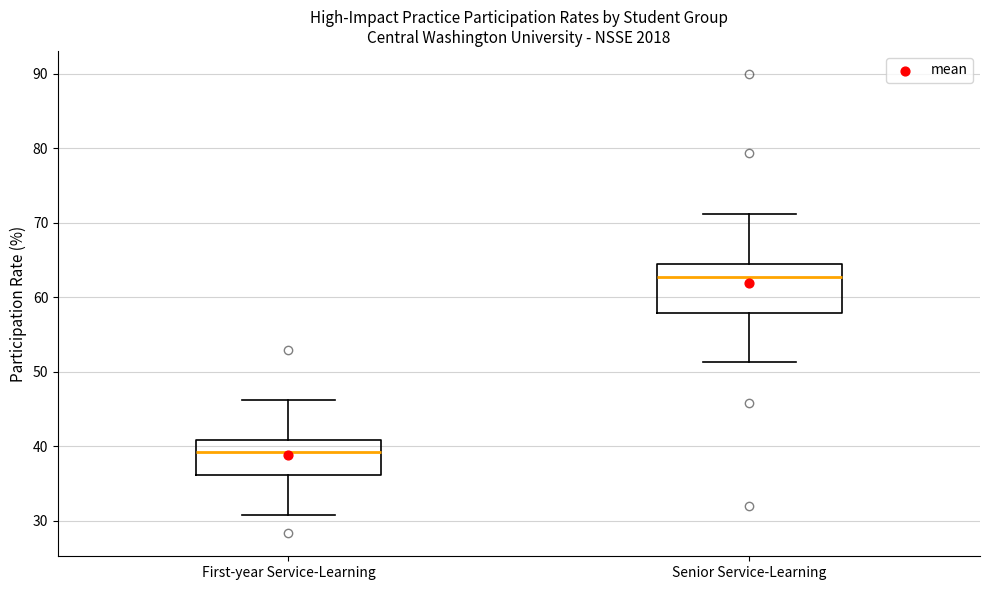

Where is the upper edge of the box for Senior Service-Learning on the y-axis? The values are not printed on the chart, so give them approximately, as read against the axis.

64